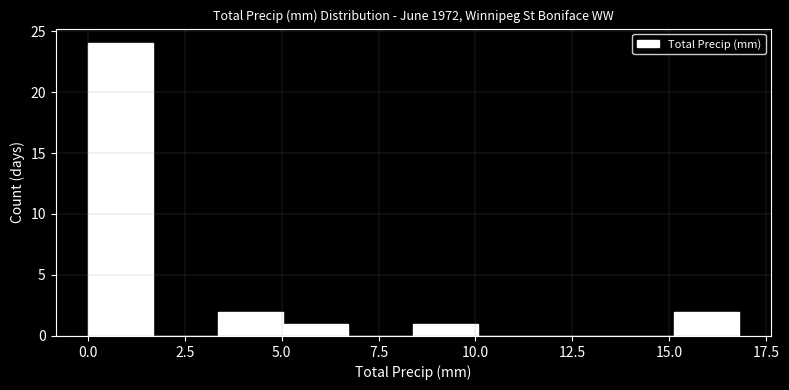

Around what value on the x-axis is the tallest bar? Give the approximate position of its centre, as read against the axis.

1.0